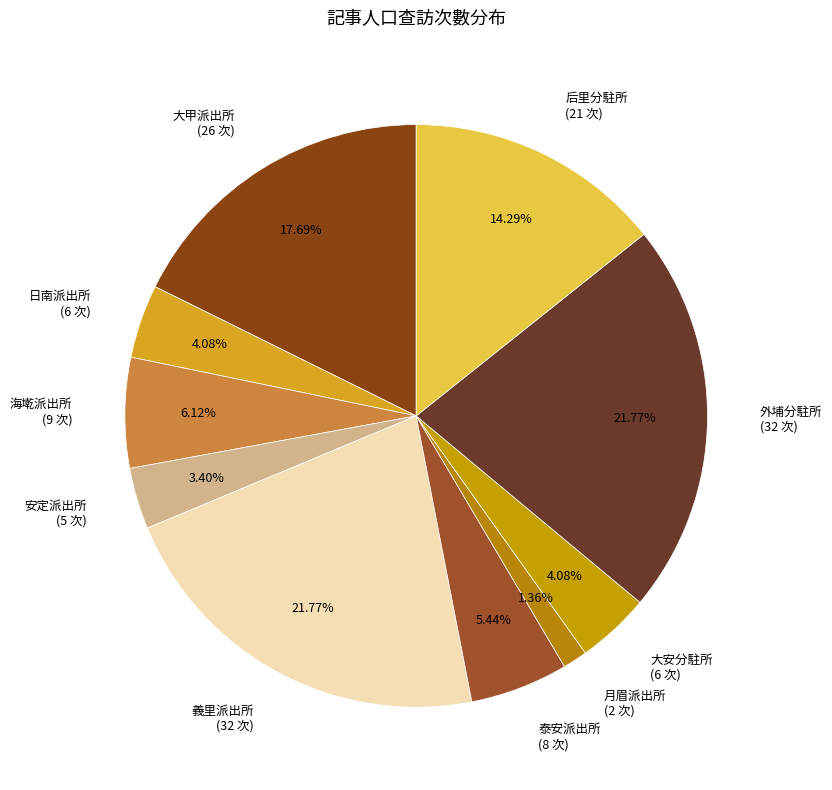

Is there a majority slice in this chart?

No